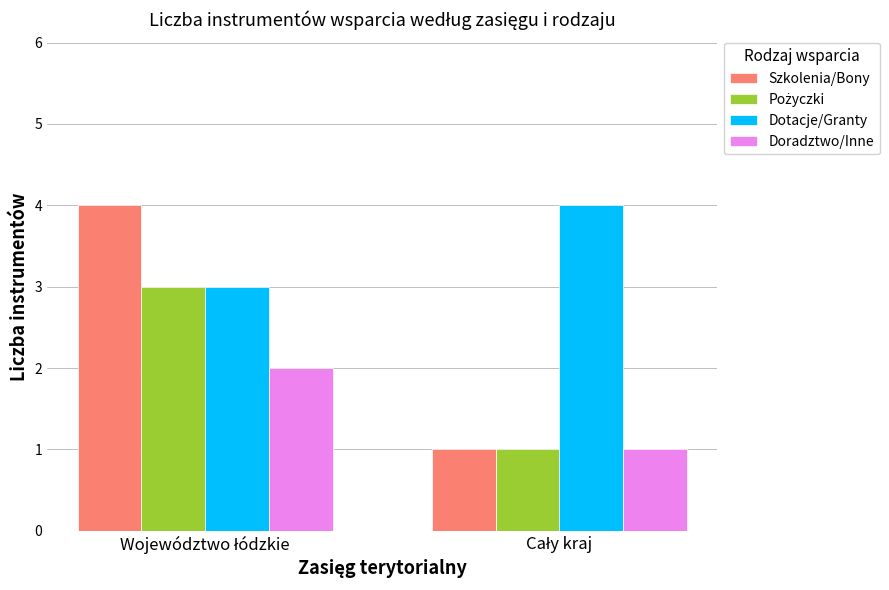

What is the maximum value shown in the chart?

4